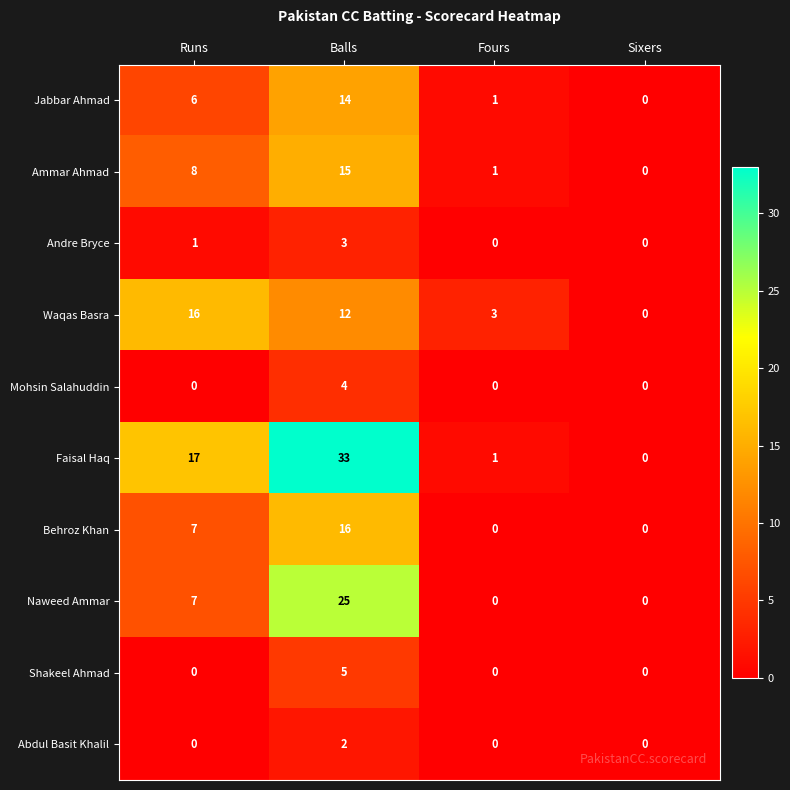

List the labels in order of Ammar Ahmad value, largest first.

Balls, Runs, Fours, Sixers